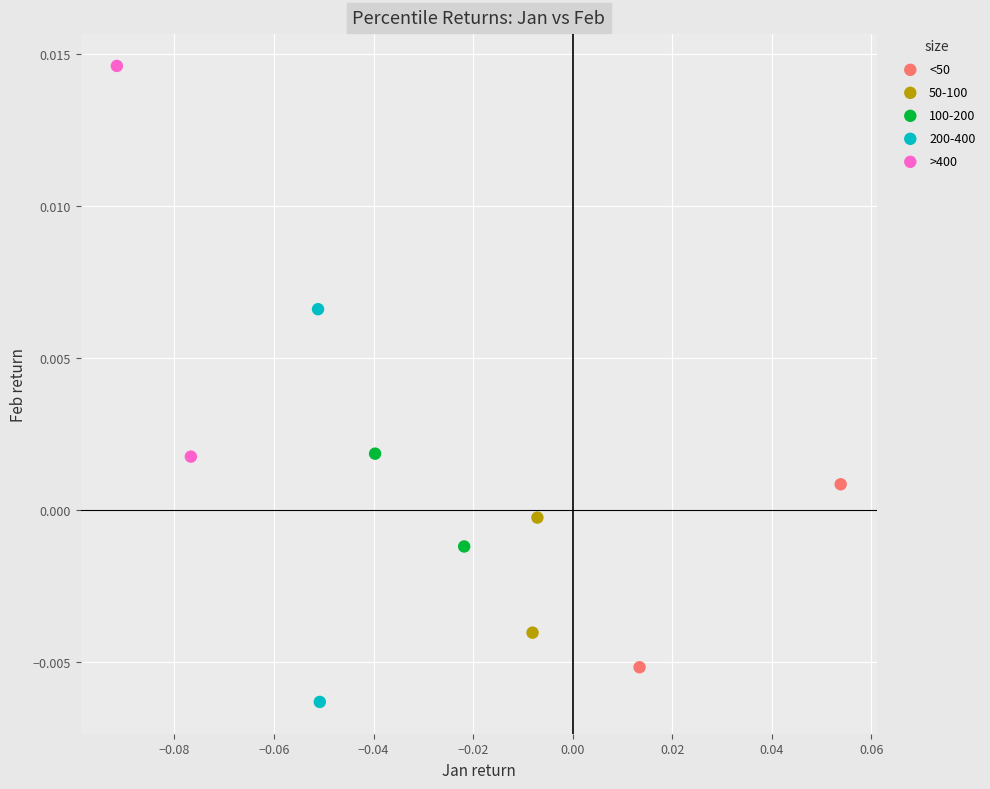

Which series contains the lowest Y value?

200-400